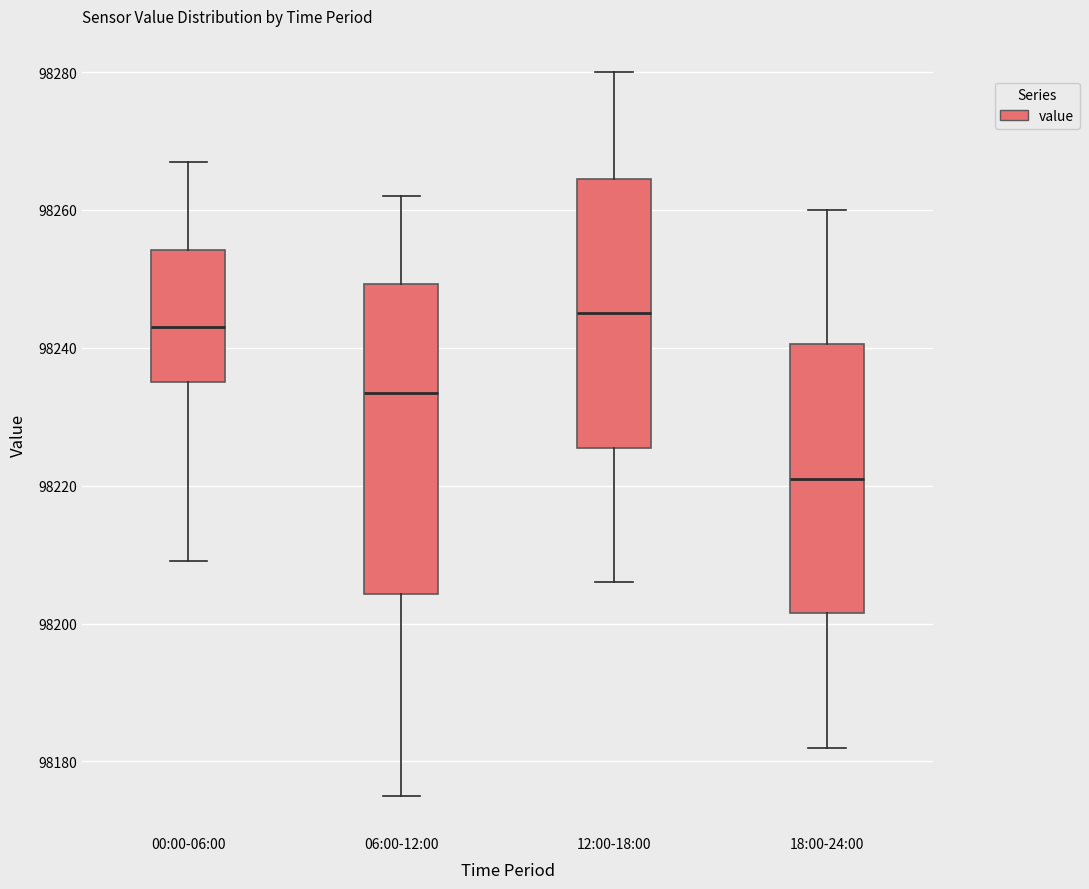

Which box has the lowest median line?

18:00-24:00